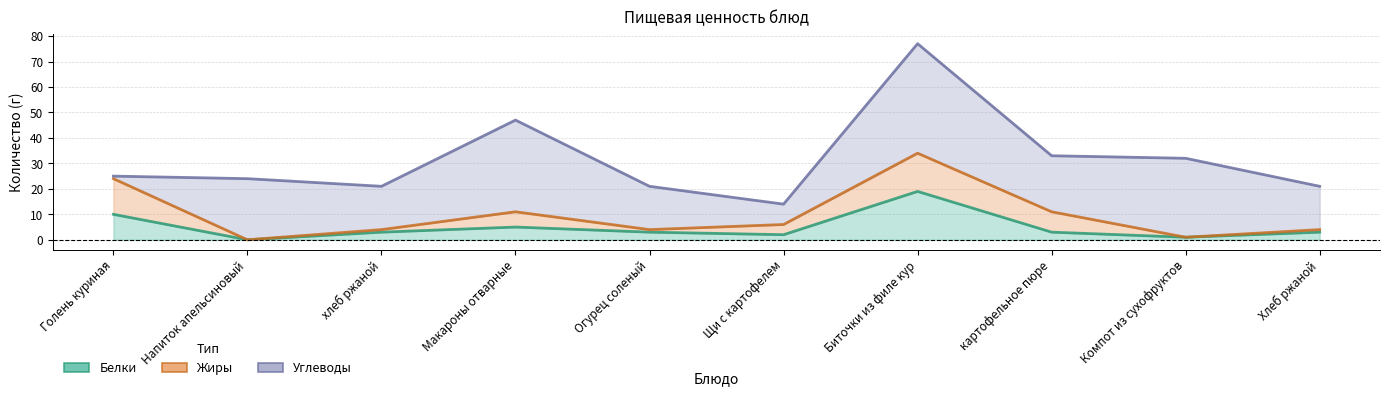

What is the difference between the highest and lowest values at хлеб ржаной?

16